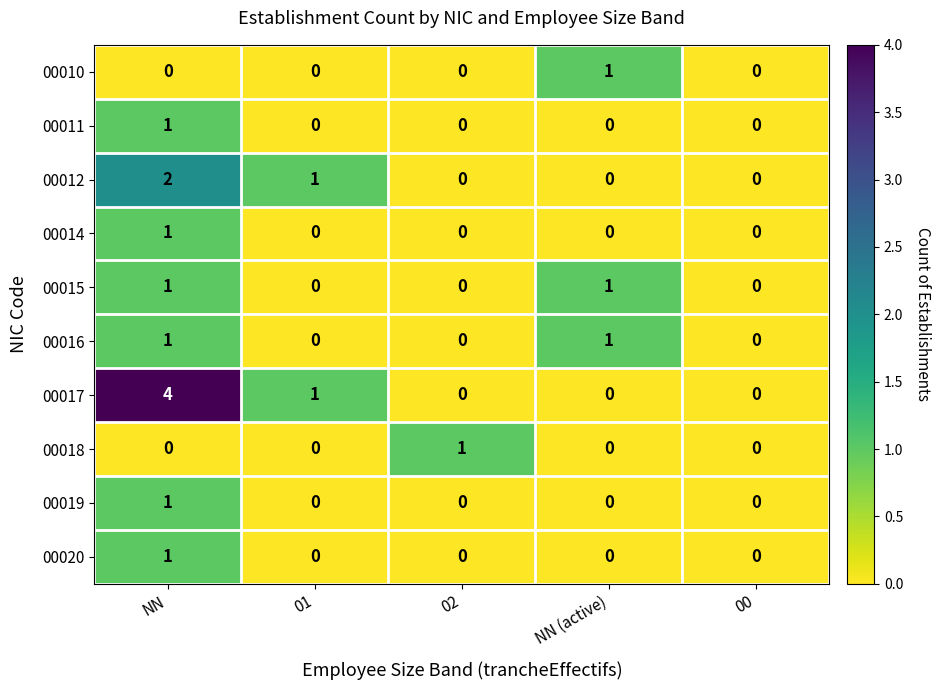

How many 00015 values are between 0 and 1?

5